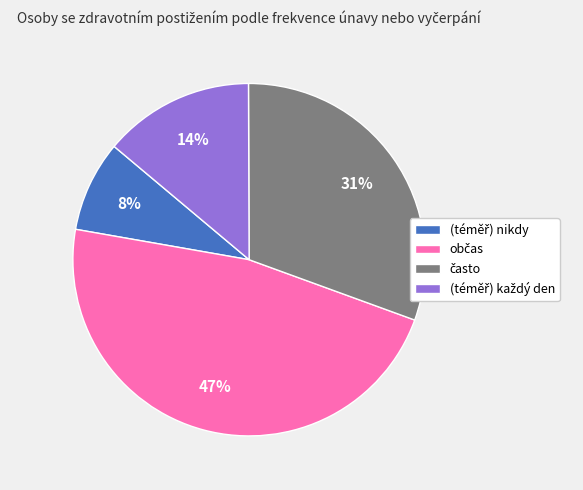

To the nearest percent, what is the average slice percentage?

25%